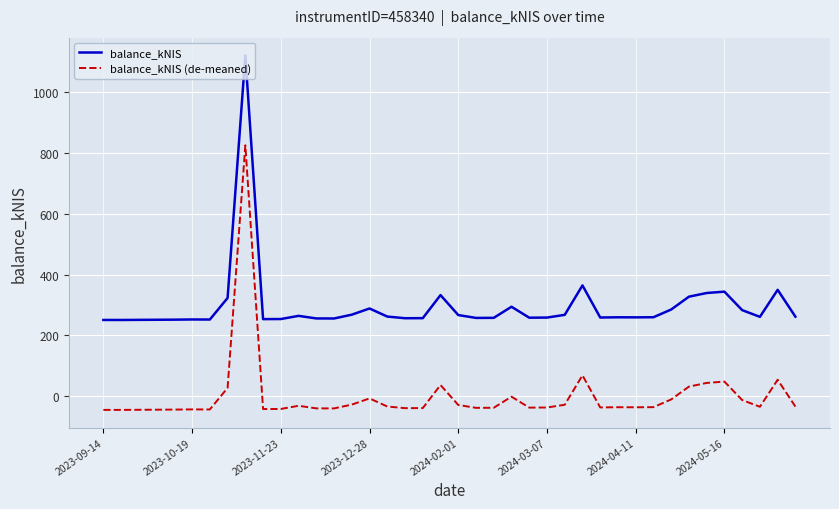

True or false: balance_kNIS (de-meaned) and balance_kNIS cross at least once.

False